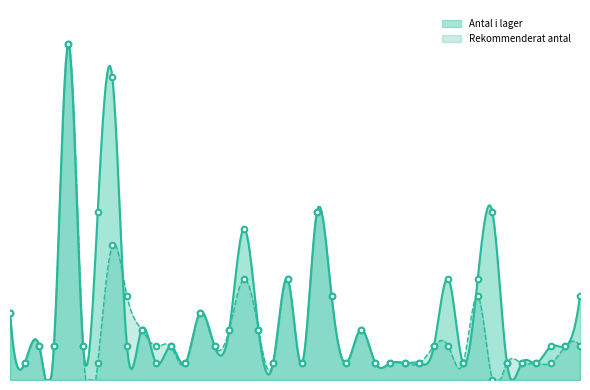

Count the number of categories in the chart.

40